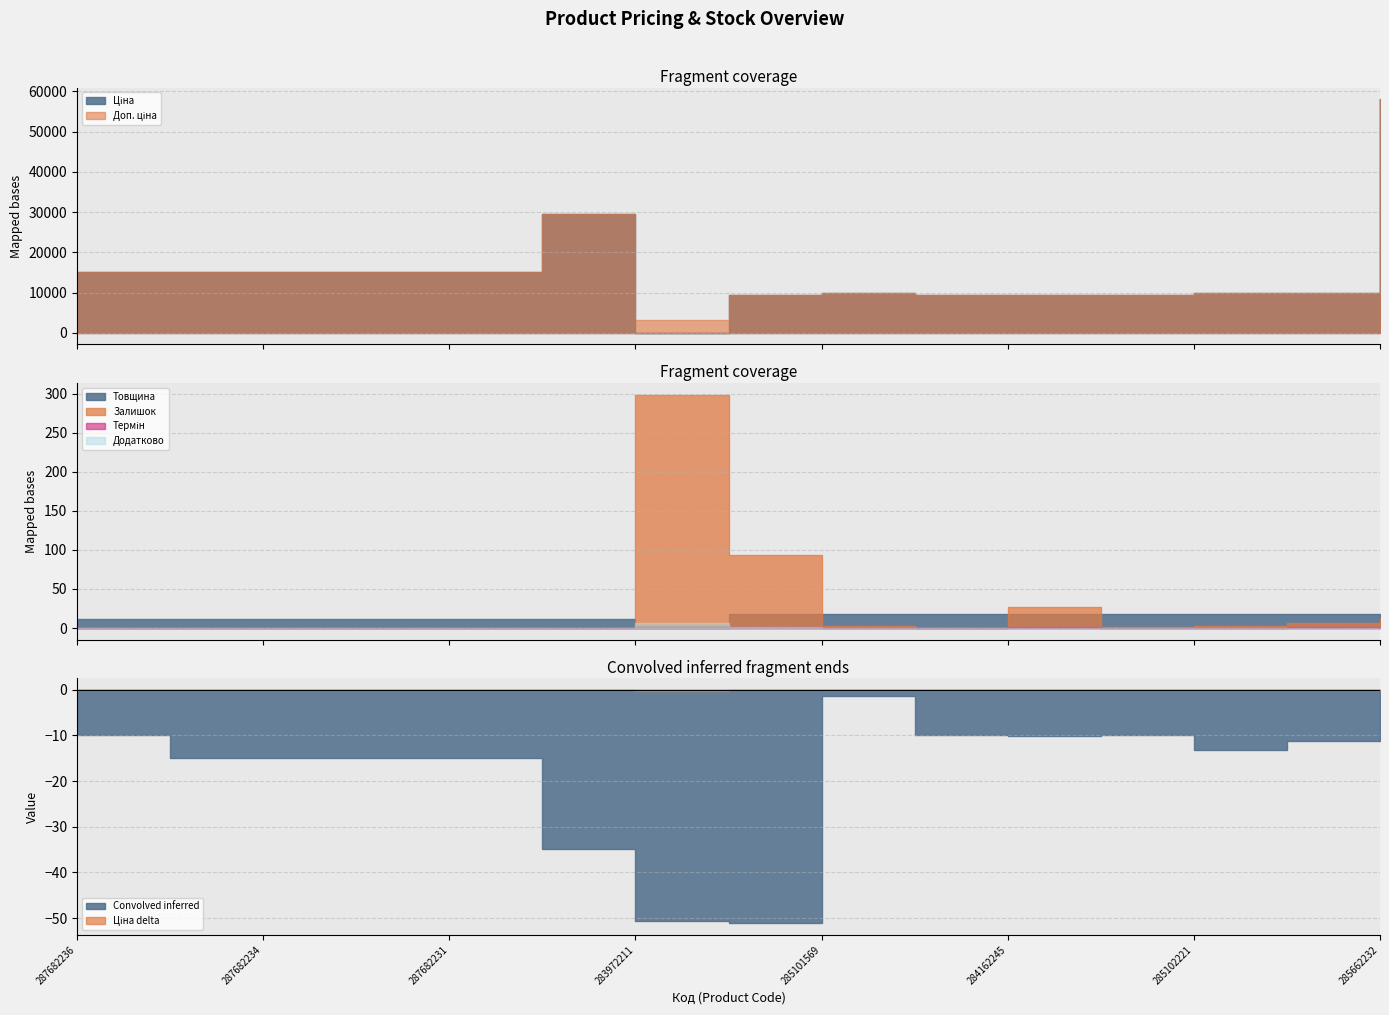

What is the difference between the second highest and second lowest values in the Ціна series?

20132.1